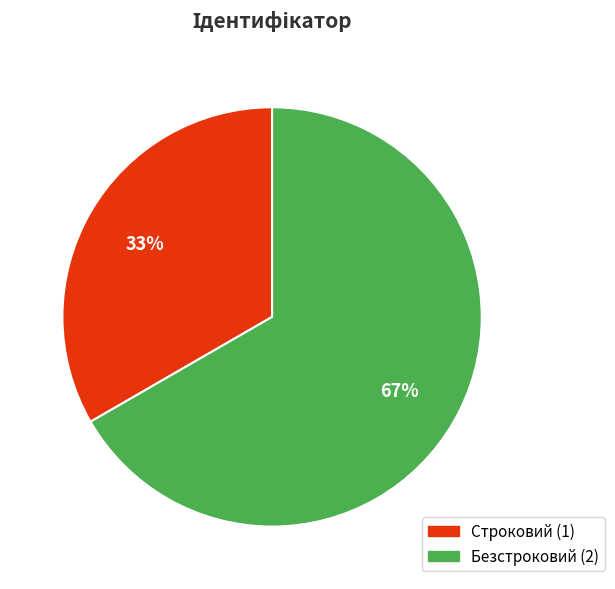

Combined, do Строковий and Безстроковий account for over 50%?

Yes